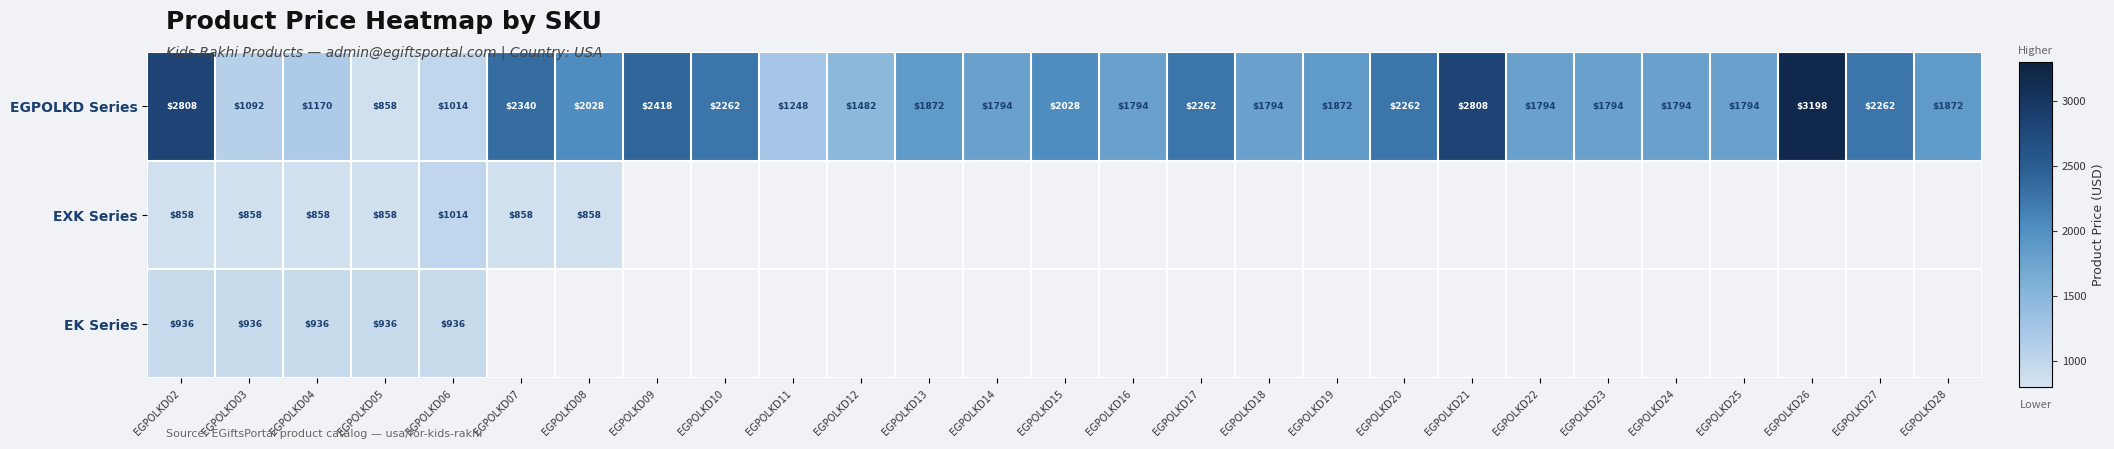

How many data points in EGPOLKD Series are less than 1872?

13